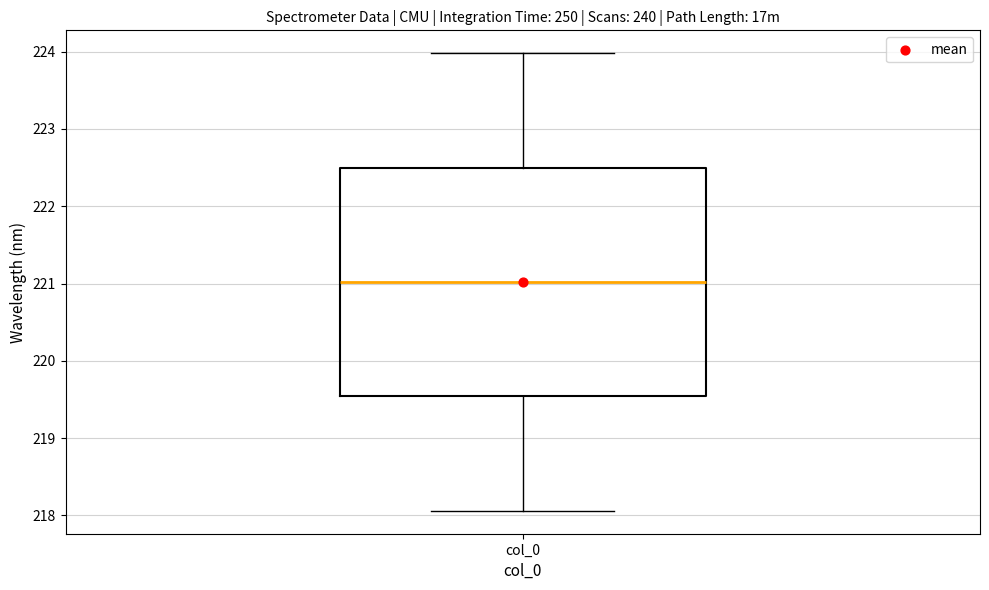

Where is the upper edge of the box for col_0 on the y-axis? The values are not printed on the chart, so give them approximately, as read against the axis.

222.5